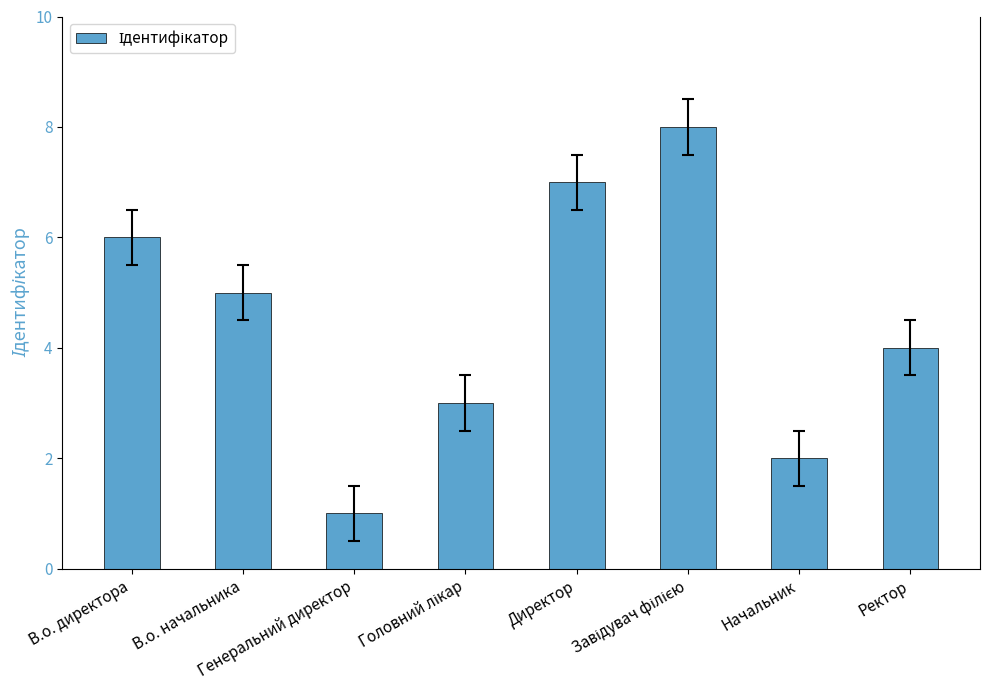

What is the greatest value displayed?

8